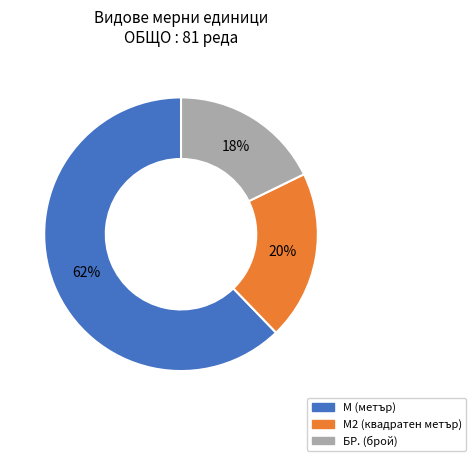

To the nearest percent, what is the difference between the largest and smallest slice percentages?

44%